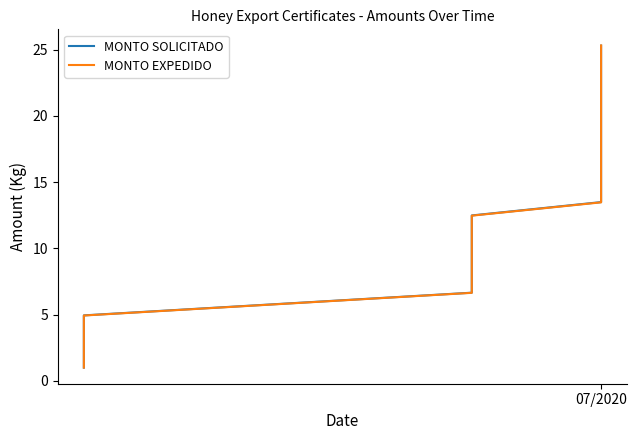

What is the value of the MONTO SOLICITADO point at the 5th from the left?

6.7